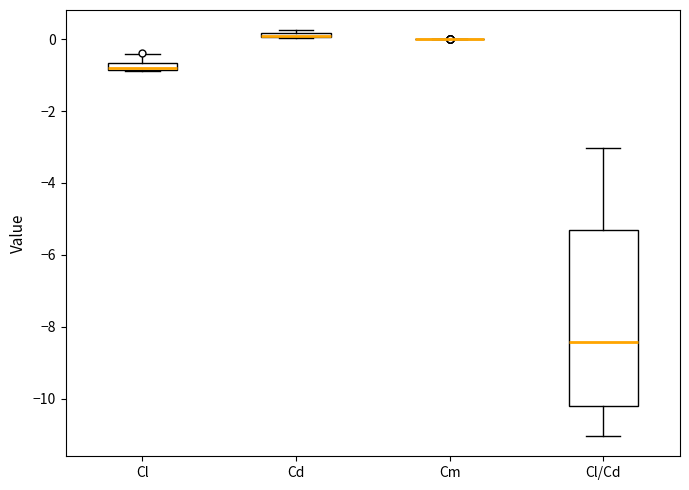

Comparing the boxes themselves (not the whiskers), which one is the tallest?

Cl/Cd